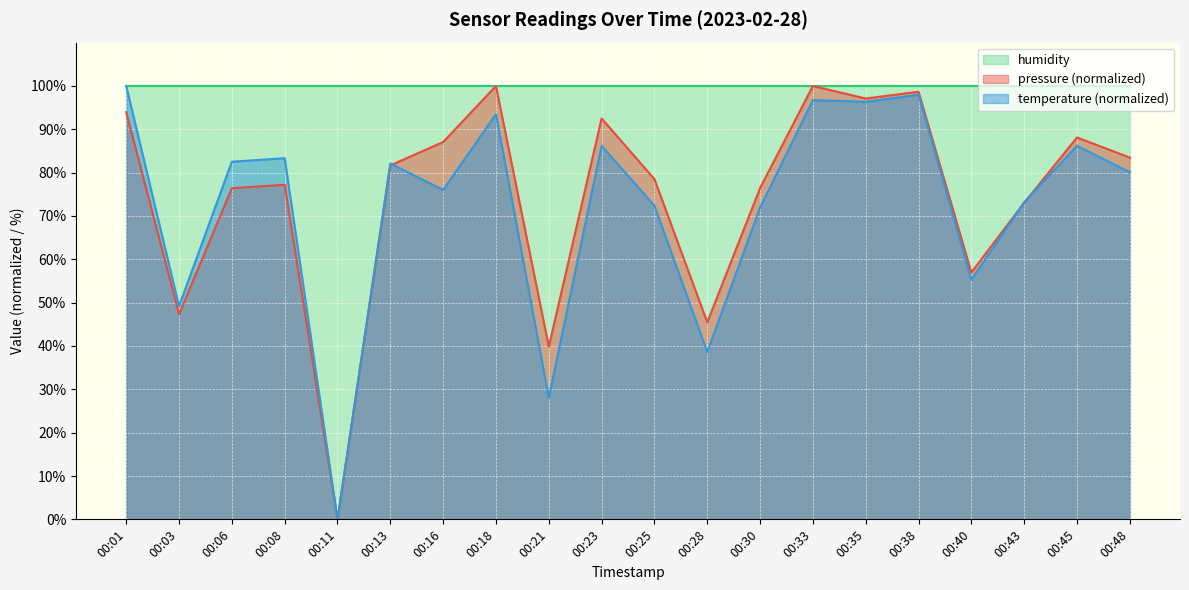

Count the number of categories in the chart.

20